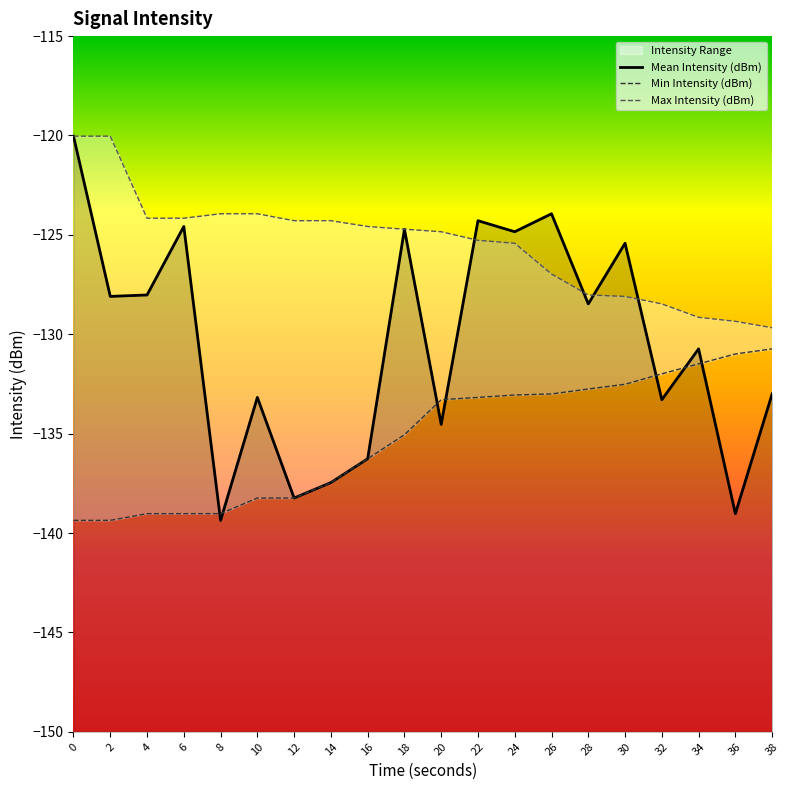

True or false: Max Intensity (dBm) has more than 2 interior local peaks.

False